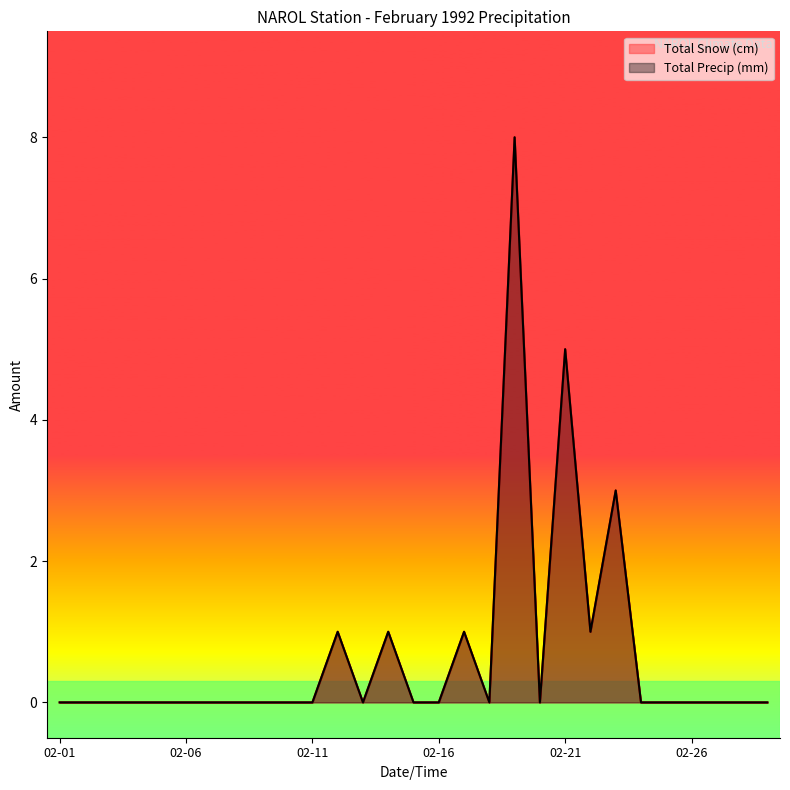

What is the difference between the maximum and second lowest values in the Total Snow (cm) series?

8